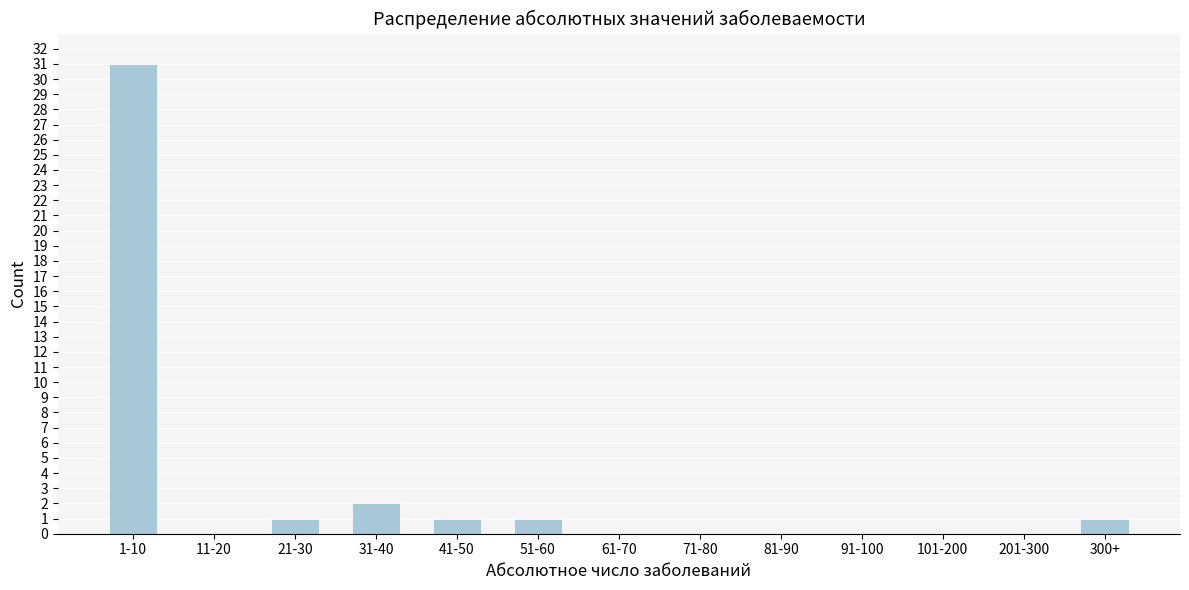

Reading right to left, list all the values displayed in this chart.

300+=1	201-300=0	101-200=0	91-100=0	81-90=0	71-80=0	61-70=0	51-60=1	41-50=1	31-40=2	21-30=1	11-20=0	1-10=31